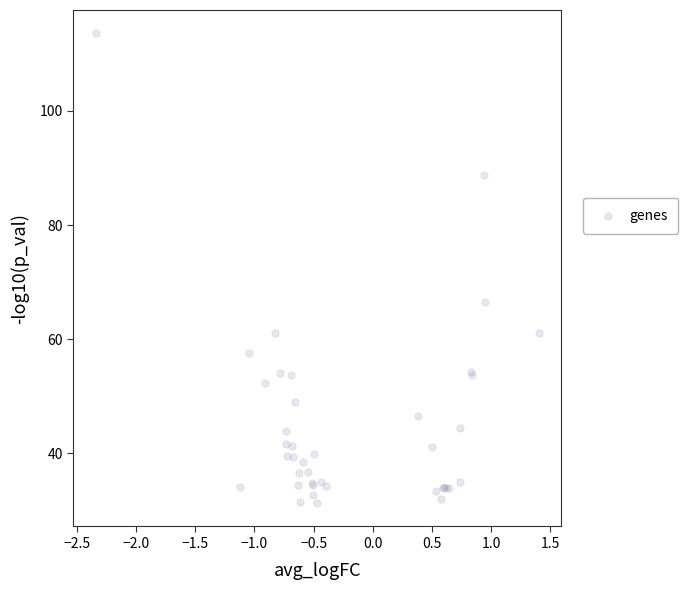

What Y value in the scatter plot is closest to 72?

66.5